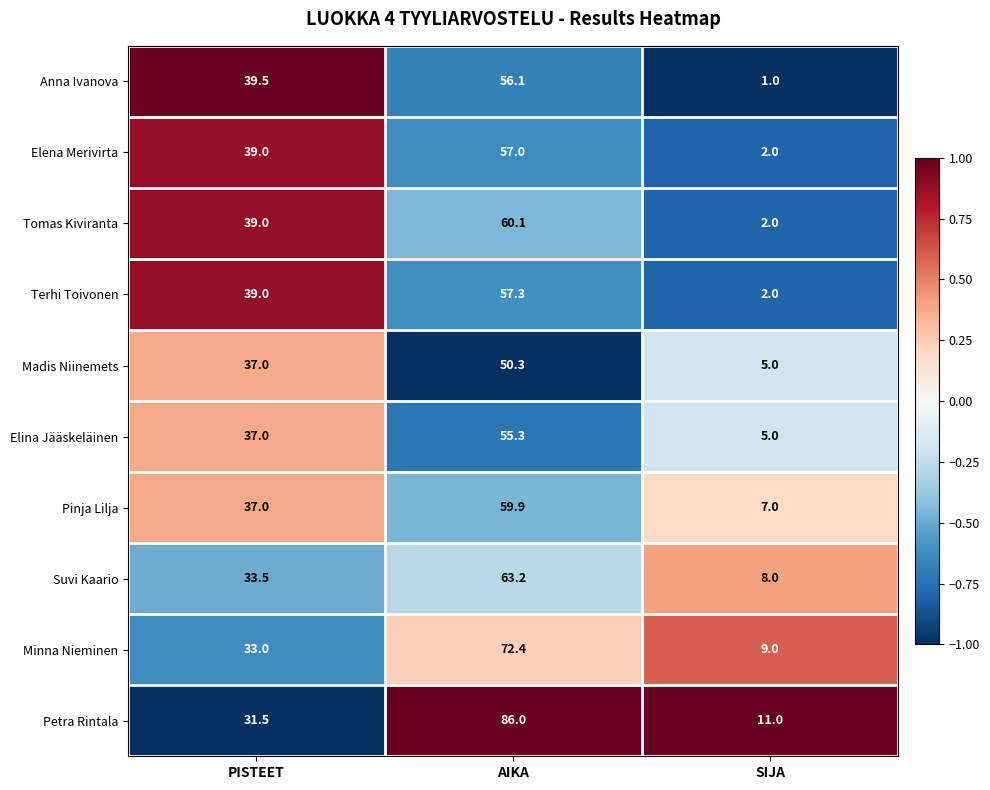

What is the total value across all series at AIKA?

617.6